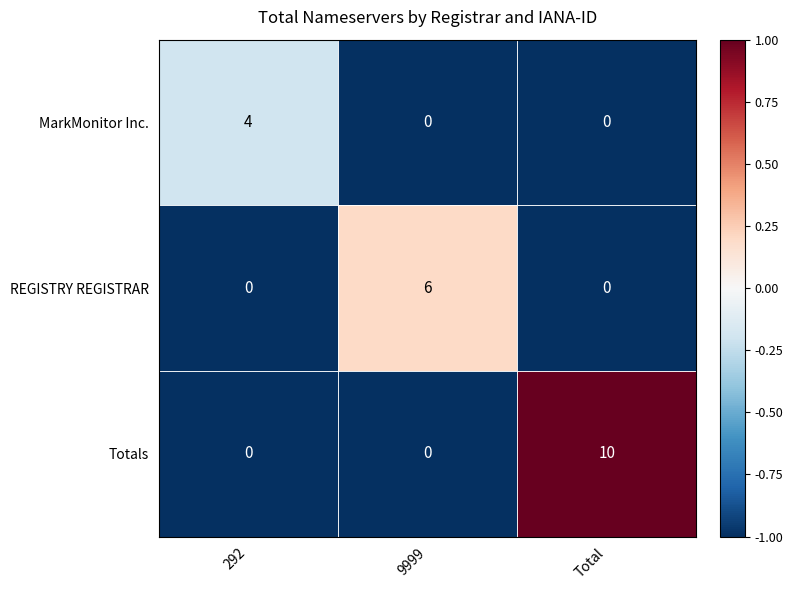

What is the smallest value displayed?

0